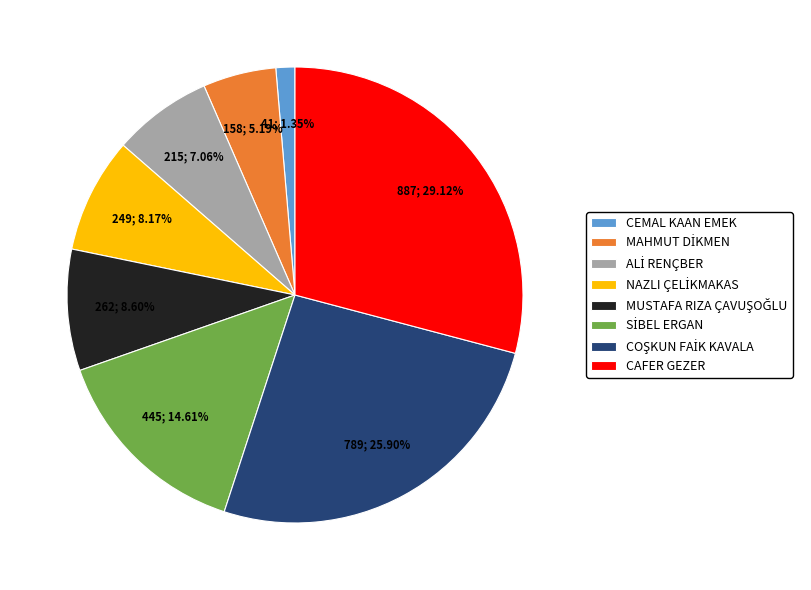

Which slice is the smallest?

CEMAL KAAN EMEK